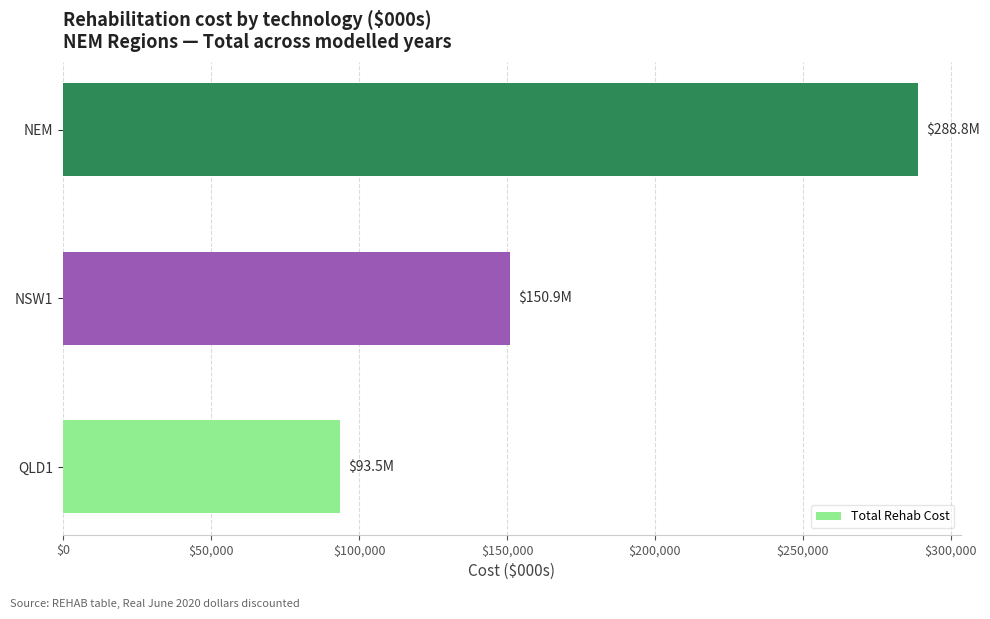

Reading top to bottom, what are all the values shown in this chart?

288849.8	150878.3	93520.6